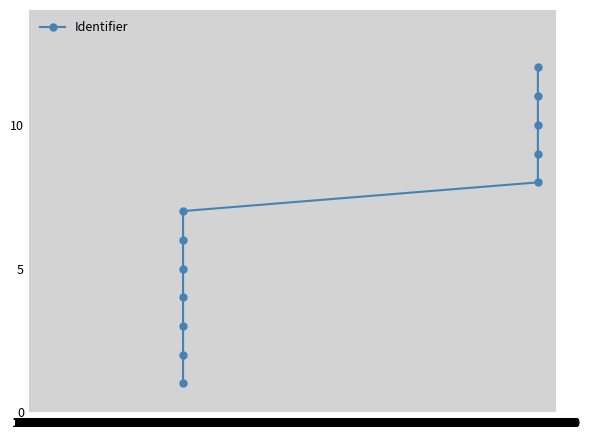

Count the number of categories in the chart.

12